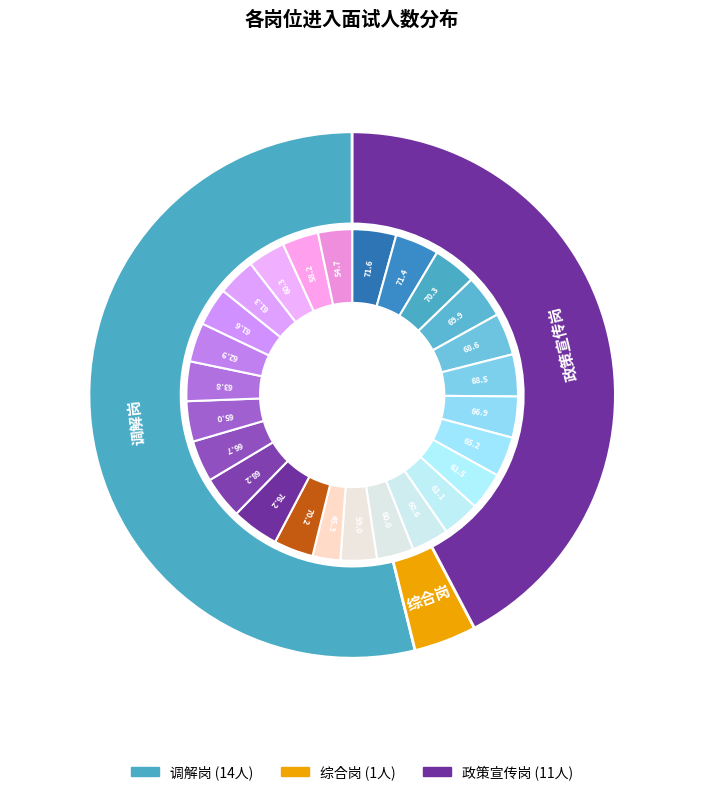

Is it true that 综合岗 is 1% of the pie?

False